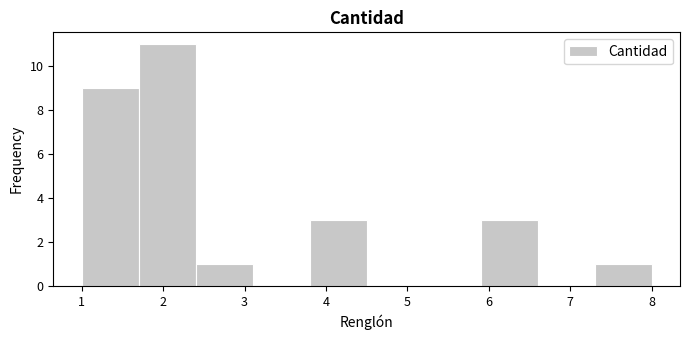

Over which range of the x-axis is the bar tallest?

1.7 to 2.4